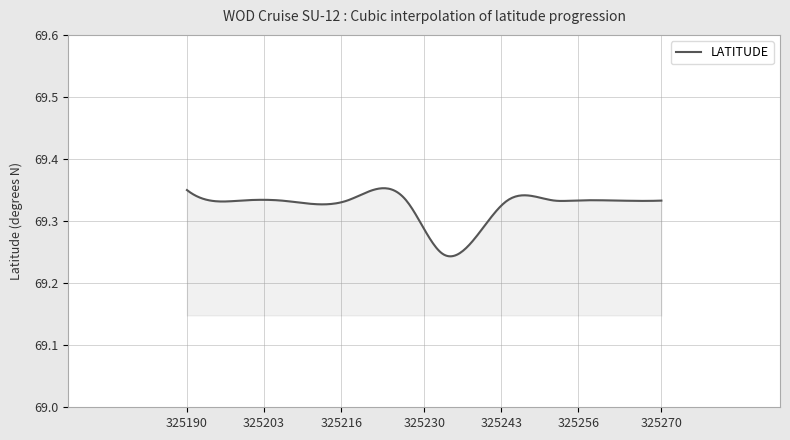

Count the values in the range 69 to 70.

300